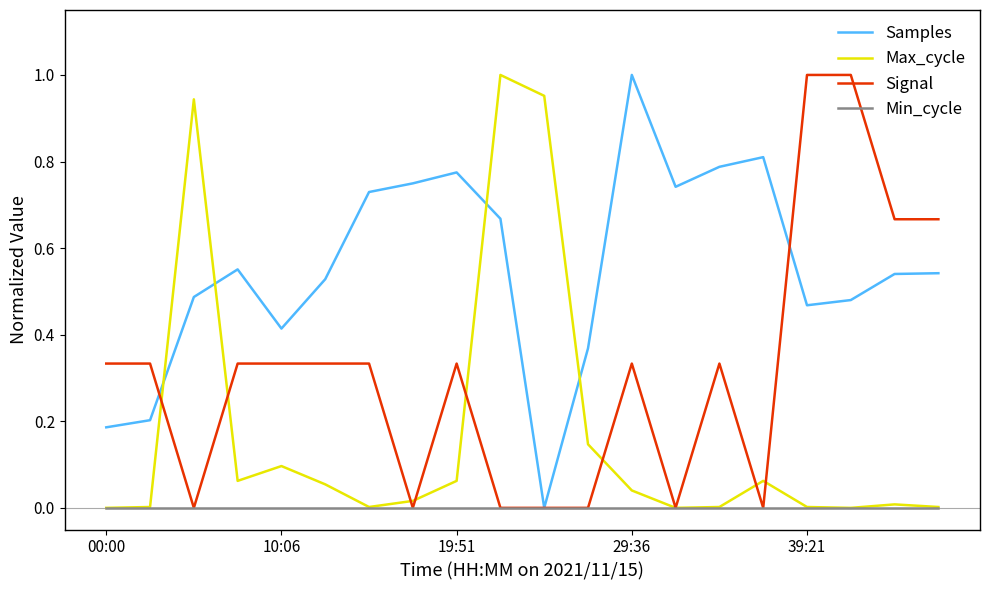

What are all the series names shown in the legend?

Samples, Max_cycle, Signal, Min_cycle